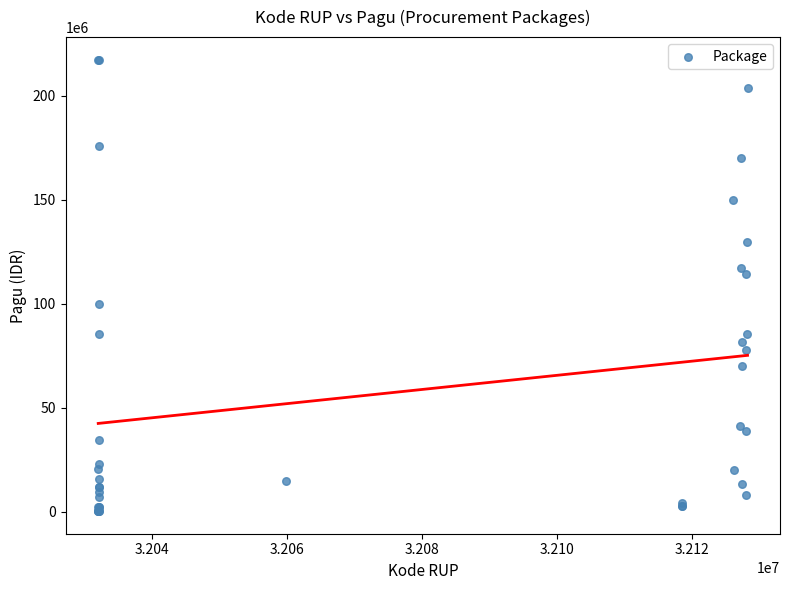

What Y value in the scatter plot is closest to 108830000?

114296000